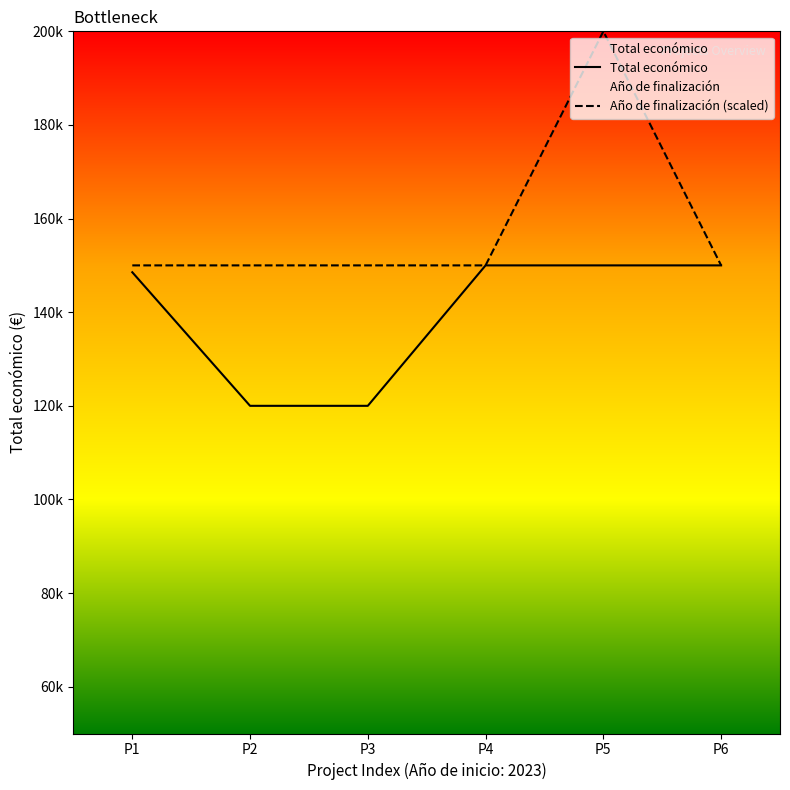

True or false: Total económico has more than 1 interior local peaks.

False